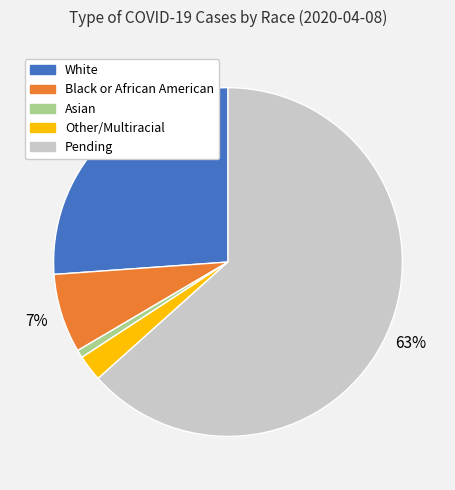

To the nearest percent, what is the difference between the Asian and Pending slice percentages?

63%